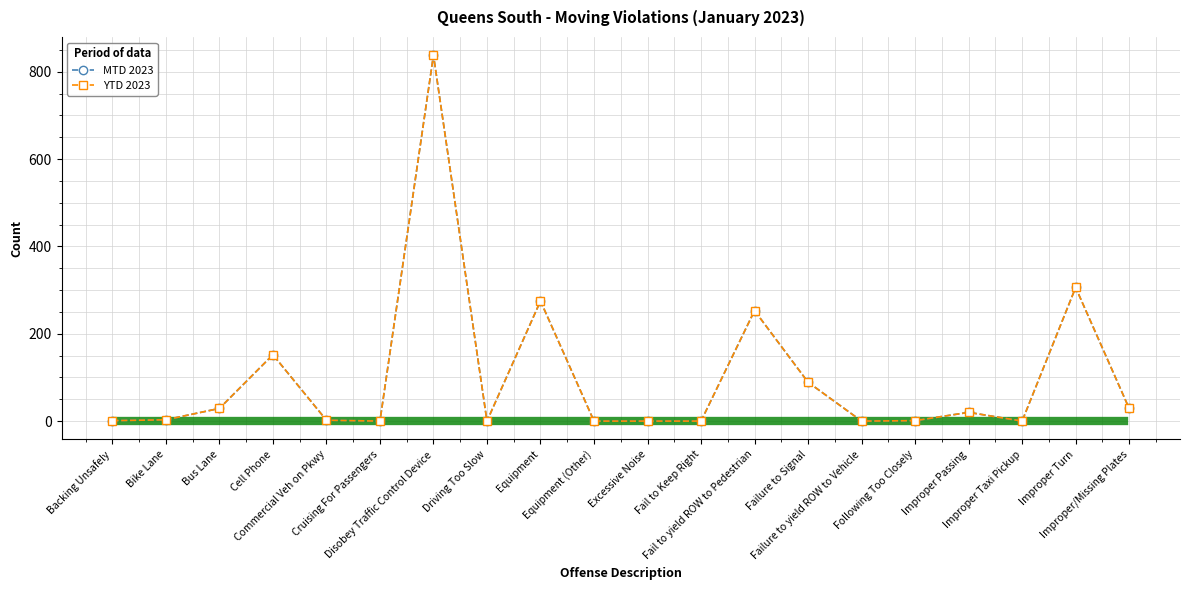

How many categories are shown in the chart?

20